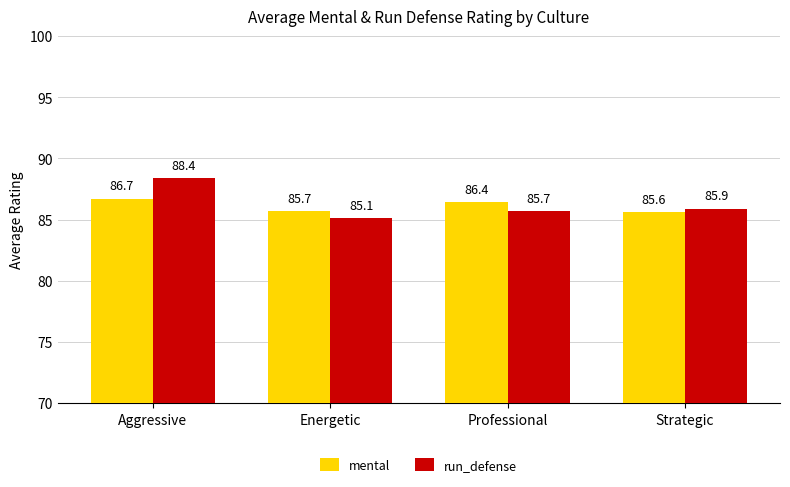

List the labels in order of run_defense value, largest first.

Aggressive, Strategic, Professional, Energetic